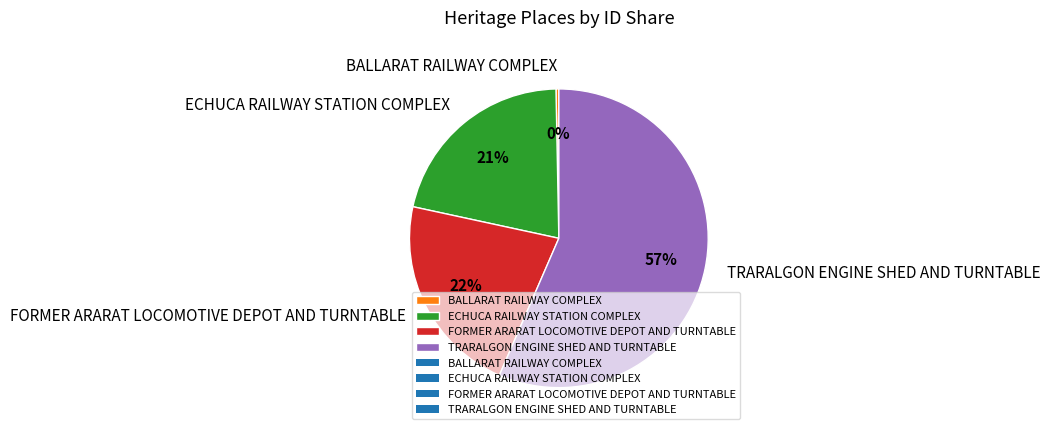

Is the sum of TRARALGON ENGINE SHED AND TURNTABLE and FORMER ARARAT LOCOMOTIVE DEPOT AND TURNTABLE greater than half?

Yes